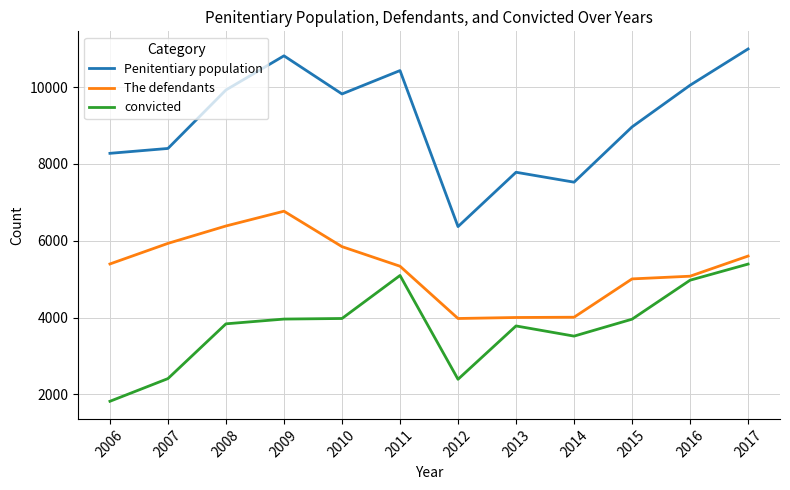

Between 2012 and 2015, which series saw the biggest shift?

Penitentiary population